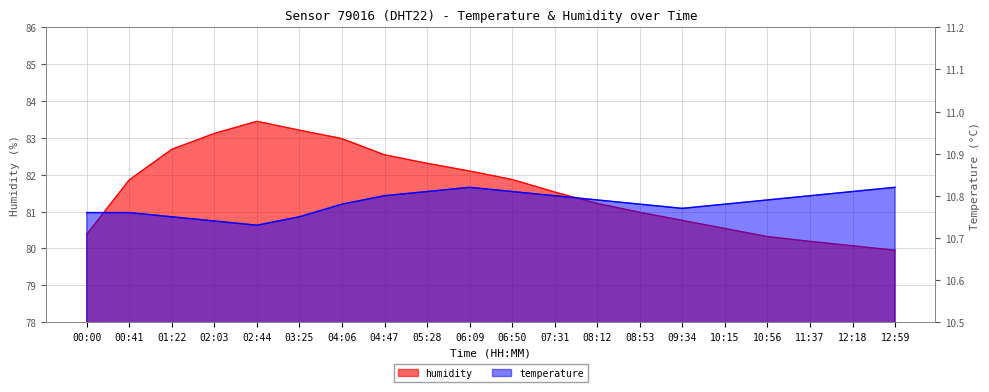

List the series in order of their peak value, highest first.

humidity, temperature